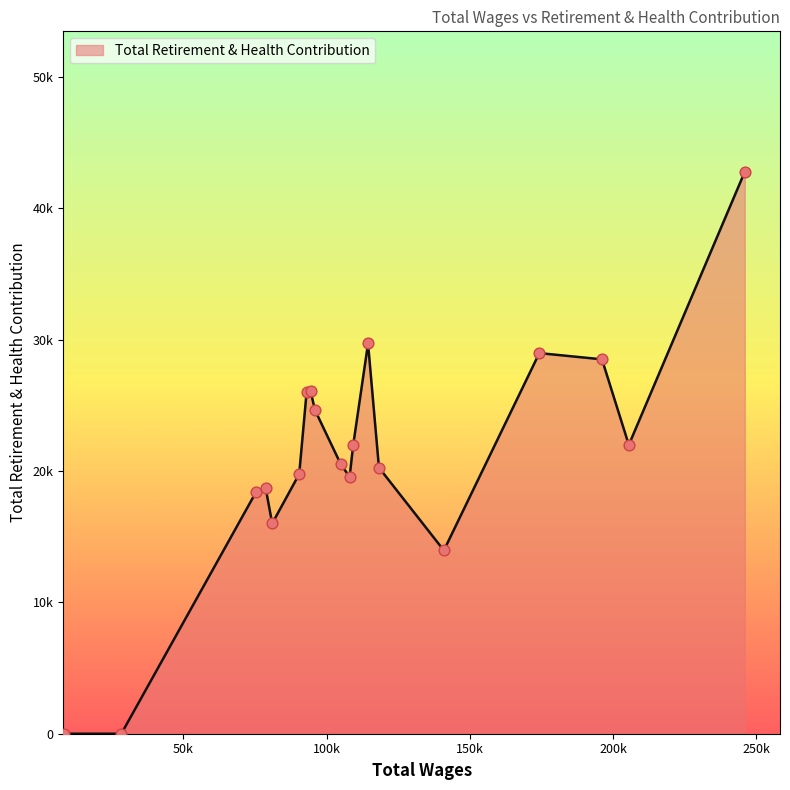

Is this an area chart (filled region under the line)?

Yes